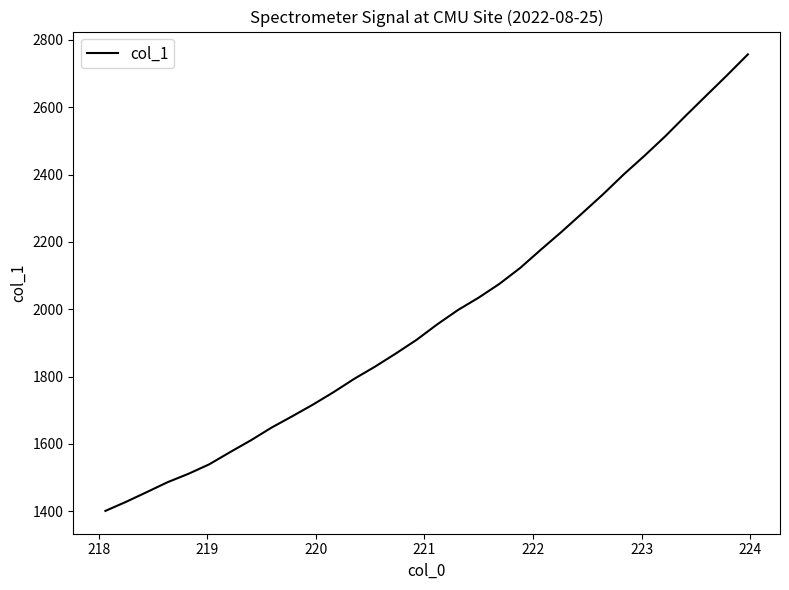

Is this an area chart (filled region under the line)?

No